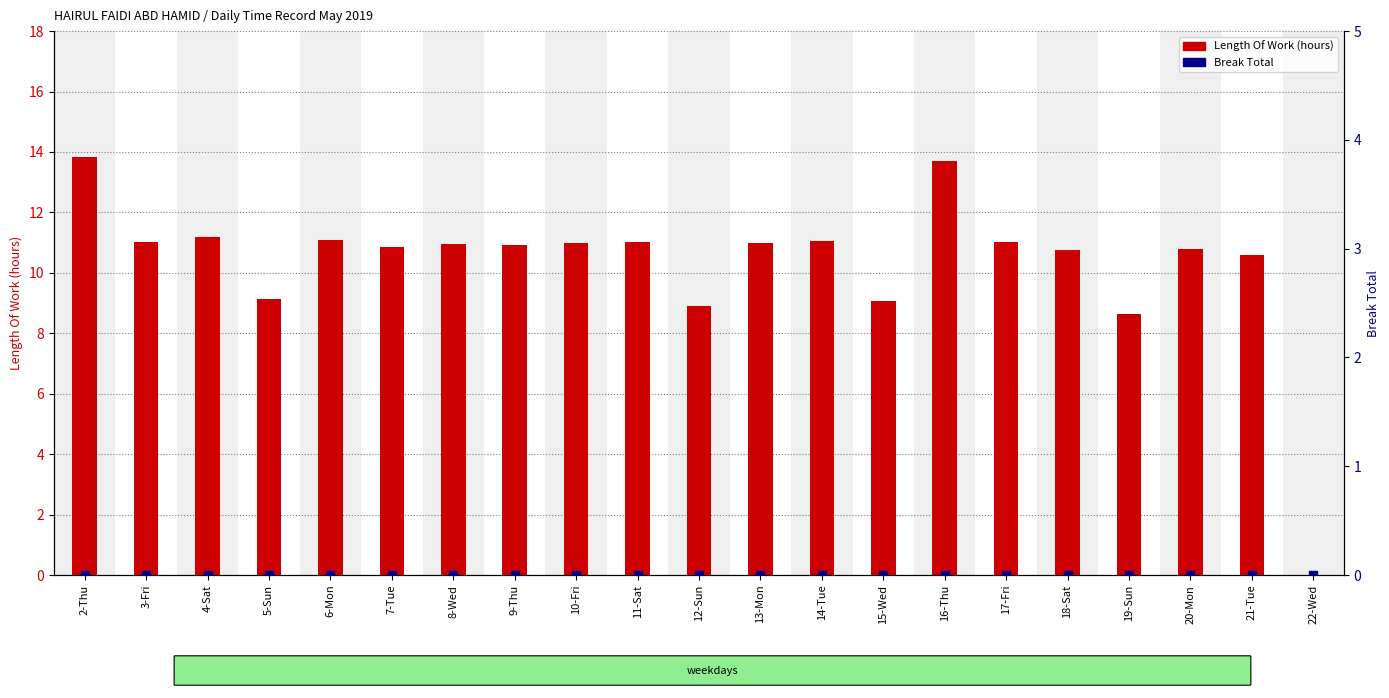

Which series has the widest spread of Y values?

Length Of Work (hours)